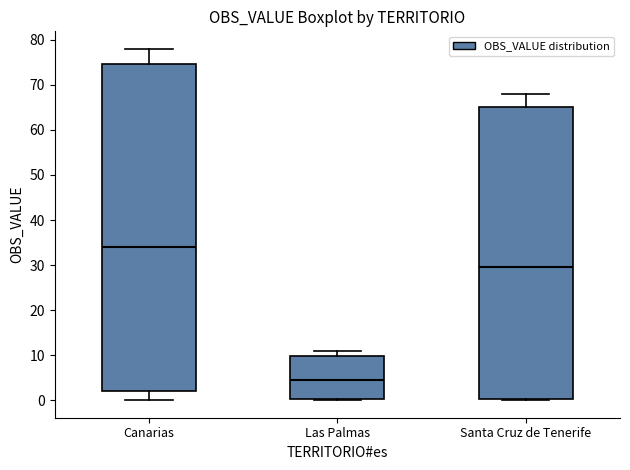

Where does the upper whisker of the box for Las Palmas end on the y-axis? The values are not printed on the chart, so give them approximately, as read against the axis.

11